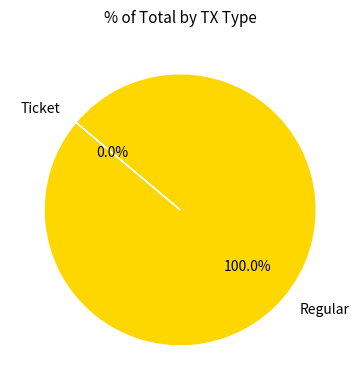

To the nearest percent, what is the difference between the Regular and Ticket slice percentages?

100%